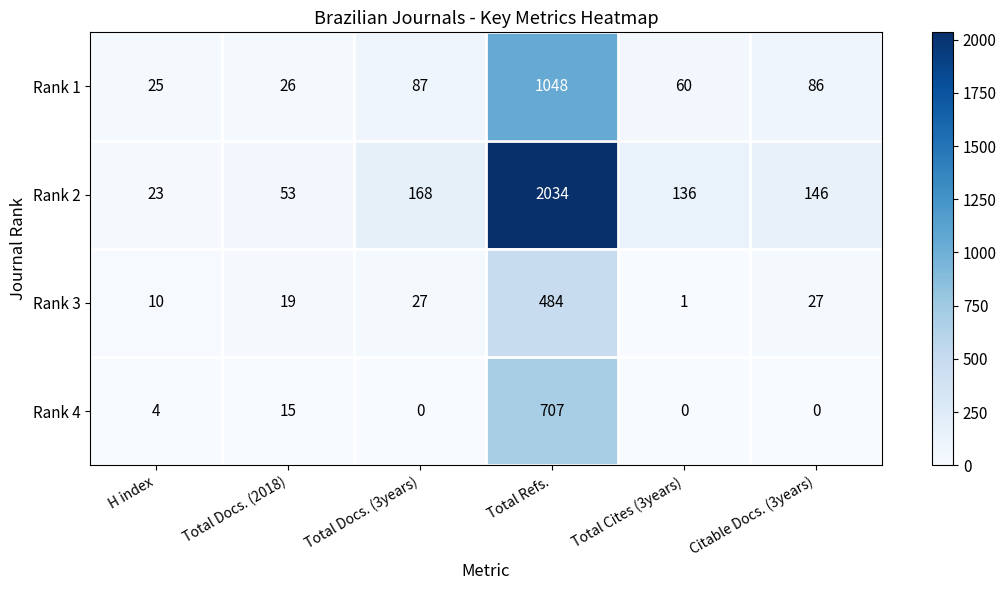

At which label does Rank 2 reach its peak?

Total Refs.